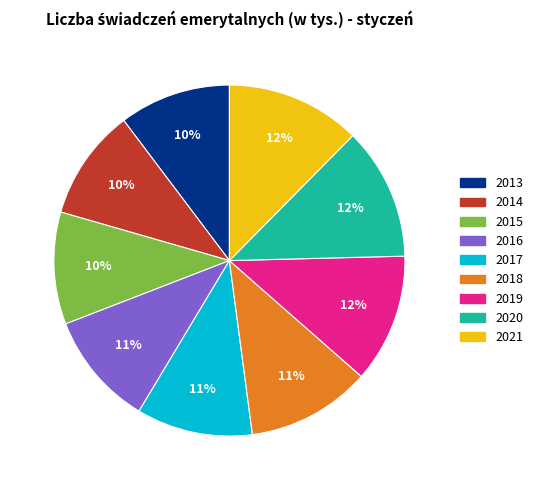

Is there any slice that represents more than half of the pie?

No